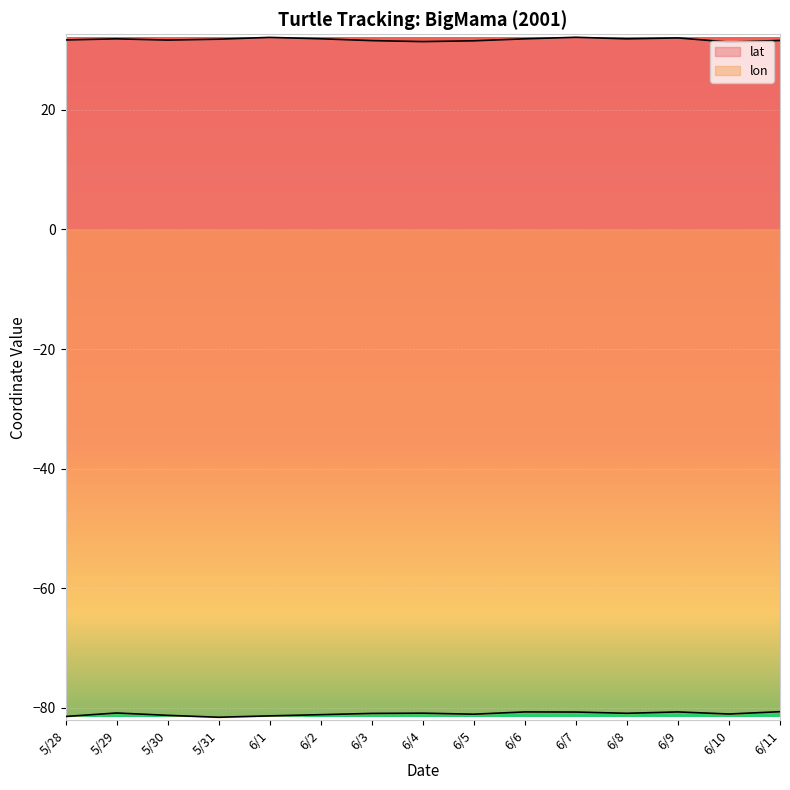

What is the value of the lon point at the 14th from the left?

-81.0